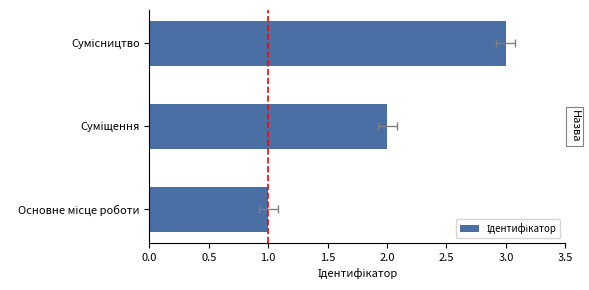

What is the change in value from Основне місце роботи to Сумісництво?

+2